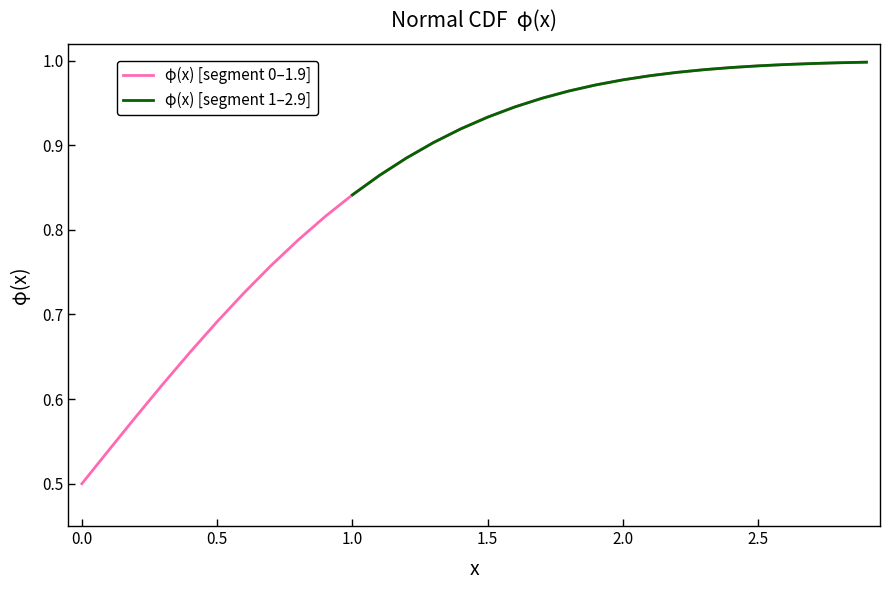

The φ(x) [segment 0–1.9] series shows 1.2 at 1.5. True or false?

False